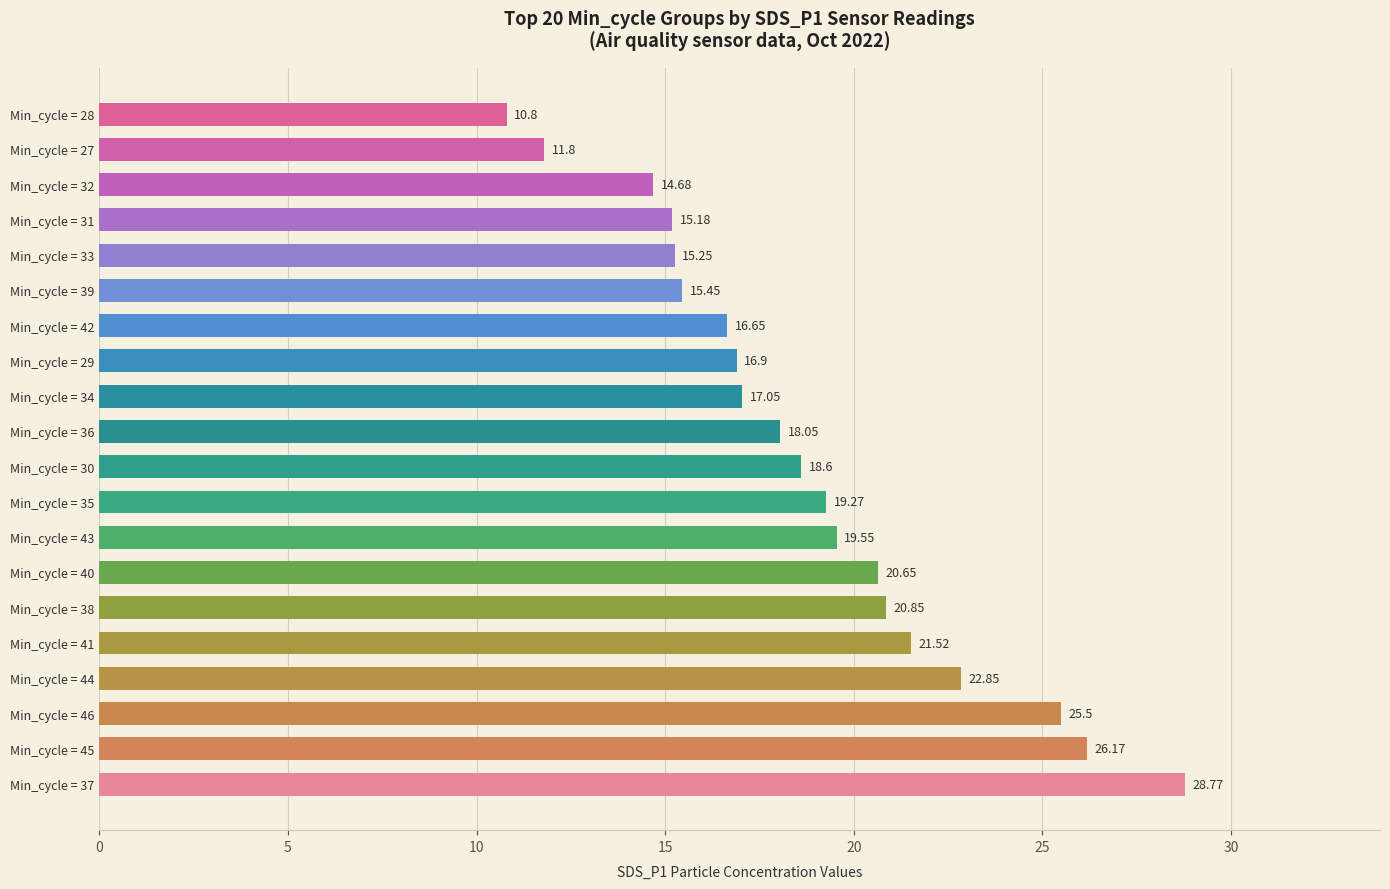

Between Min_cycle = 38 and Min_cycle = 41, which is larger?

Min_cycle = 41